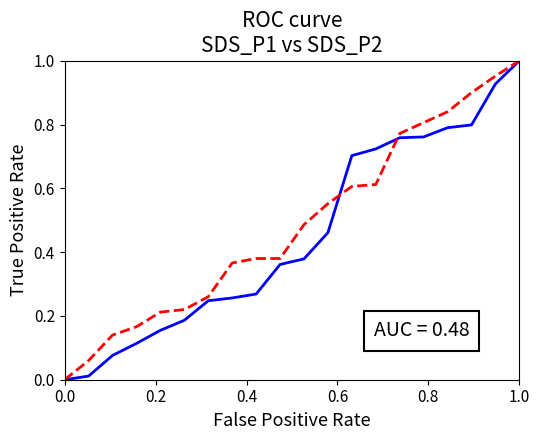

How many categories are shown in the chart?

20